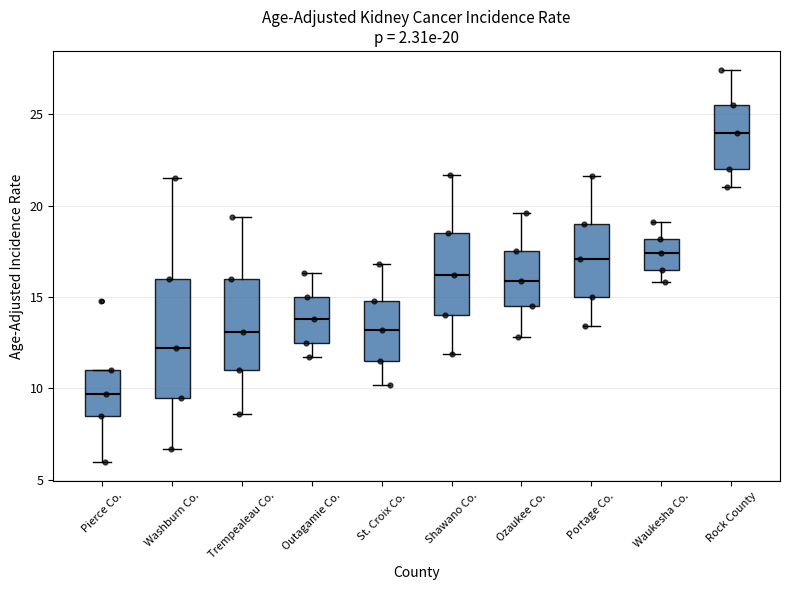

Which box has the highest median line?

Rock County